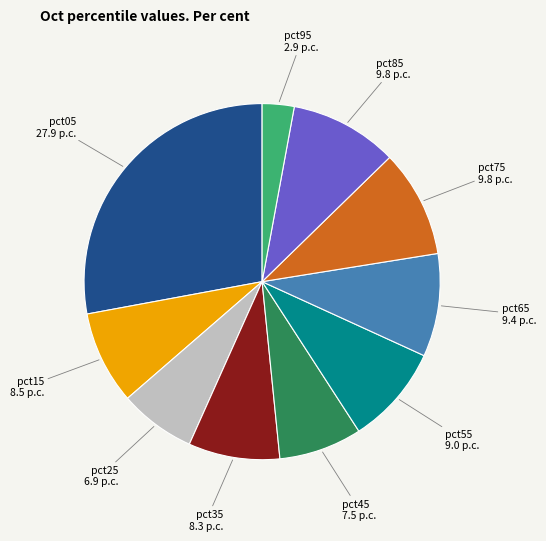

How many segments does this pie chart have?

10